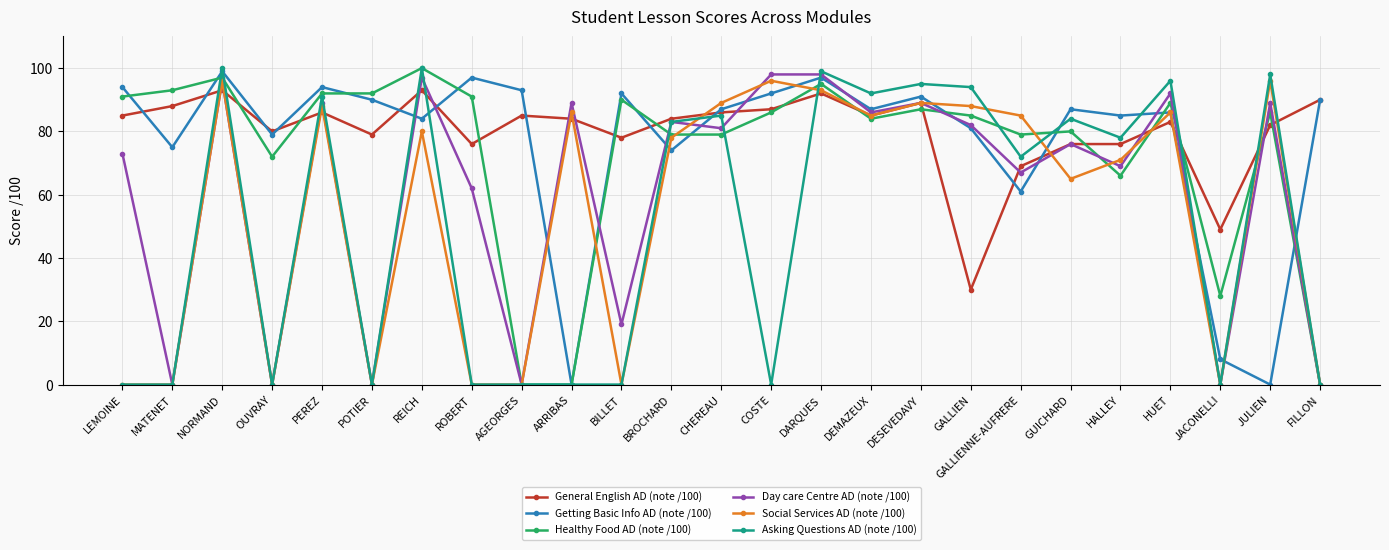

Reading left to right, extract all data points from this chart.

General English AD (note /100): 85	88	93	80	86	79	93	76	85	84	78	84	86	87	92	85	89	30	69	76	76	83	49	82	90
Getting Basic Info AD (note /100): 94	75	99	79	94	90	84	97	93	0	92	74	87	92	97	87	91	81	61	87	85	86	8	0	90
Healthy Food AD (note /100): 91	93	97	72	92	92	100	91	0	0	90	79	79	86	95	84	87	85	79	80	66	89	28	86	0
Day care Centre AD (note /100): 73	0	96	0	89	0	97	62	0	89	19	83	81	98	98	86	89	82	67	76	69	92	0	89	0
Social Services AD (note /100): 0	0	96	0	88	0	80	0	0	86	0	78	89	96	93	85	89	88	85	65	71	86	0	96	0
Asking Questions AD (note /100): 0	0	100	0	91	0	100	0	0	0	0	83	85	0	99	92	95	94	72	84	78	96	0	98	0